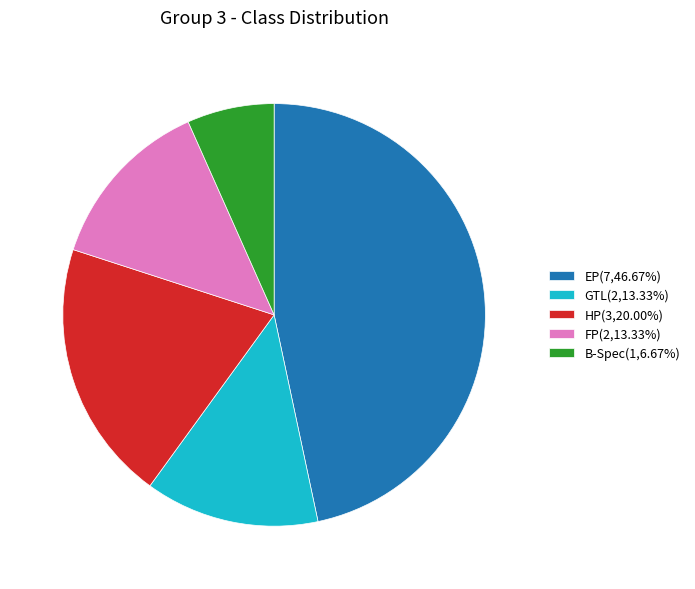

Does FP account for over 50% of the chart?

No